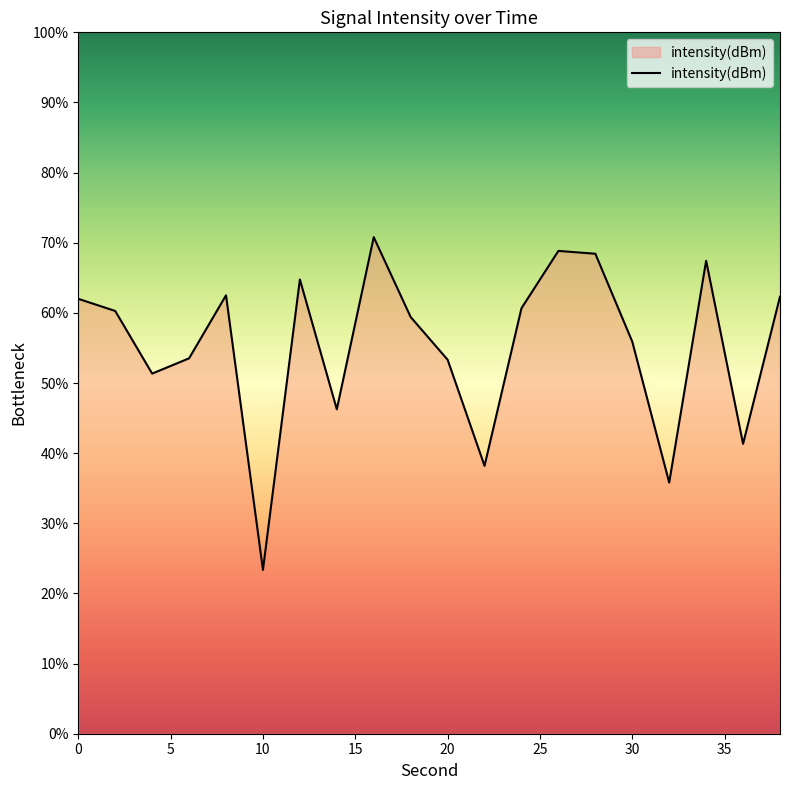

Does the chart have visible grid lines?

No